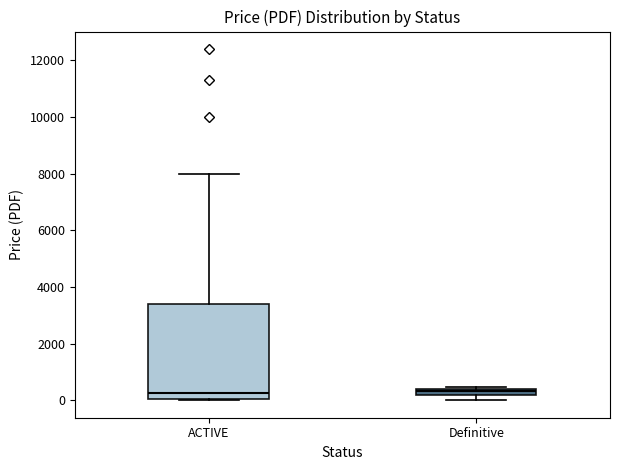

Where is the lower edge of the box for Definitive on the y-axis? The values are not printed on the chart, so give them approximately, as read against the axis.

200